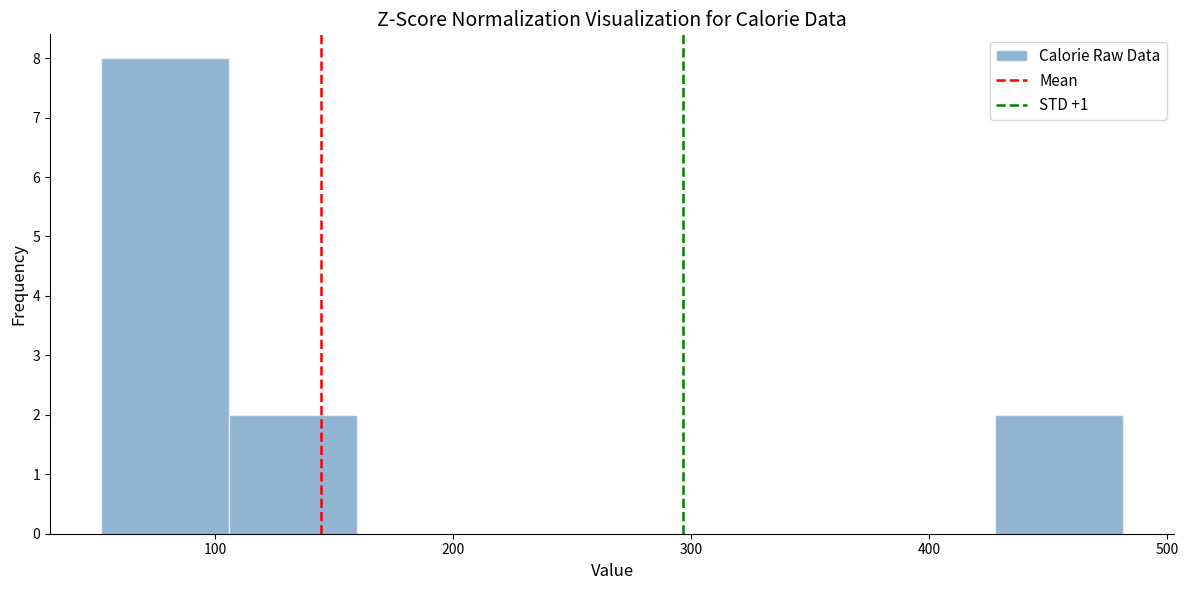

Reading left to right, transcribe this chart: for each bar, give the range it covers on the x-axis and its height. Neither the bar edges nor the heights are printed on the chart, so give them approximately, as read against the axes.

50 to 110: 8
110 to 160: 2
160 to 210: 0
210 to 270: 0
270 to 320: 0
320 to 370: 0
370 to 430: 0
430 to 480: 2